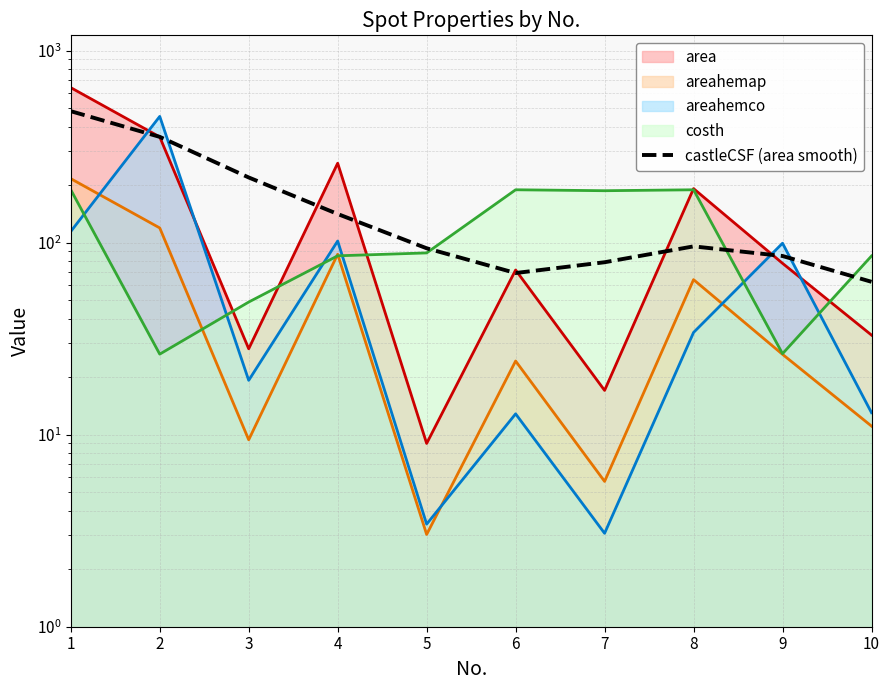

The value at 7 is 17.0. True or false?

False